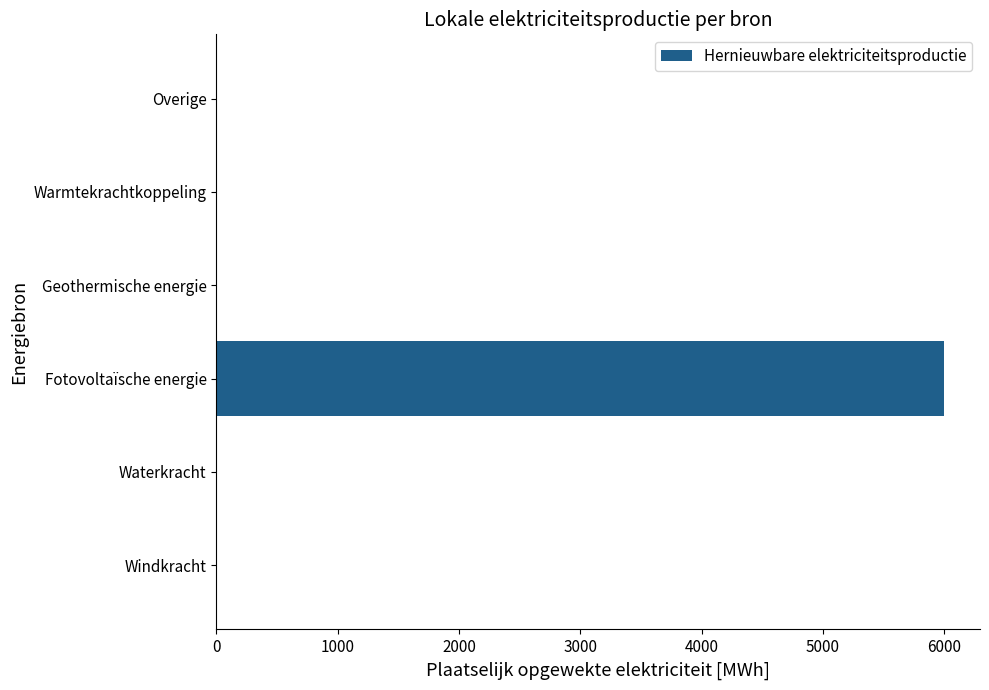

Which label corresponds to the largest value in the chart?

Fotovoltaïsche energie